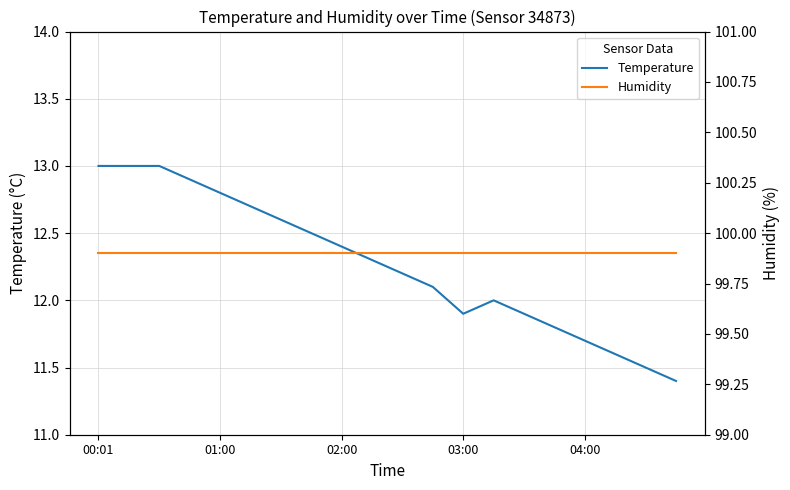

What is the maximum value for Humidity?

99.9